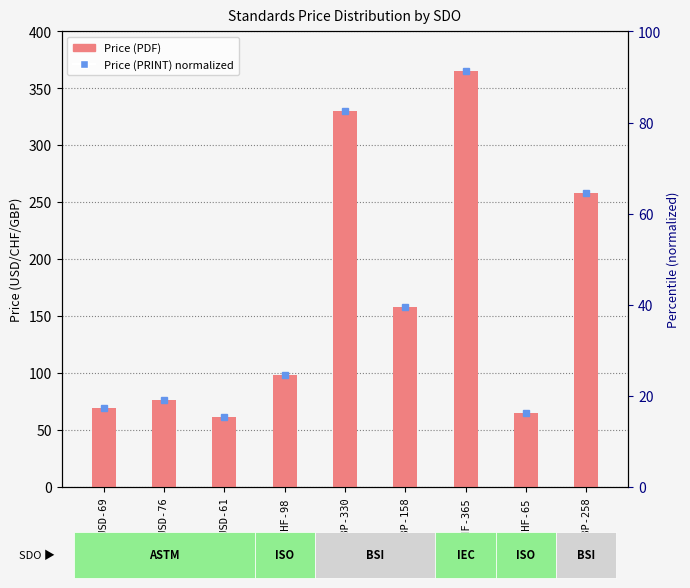

What is the value of the Price (PRINT) % bar at the 2nd from the left?

19.0